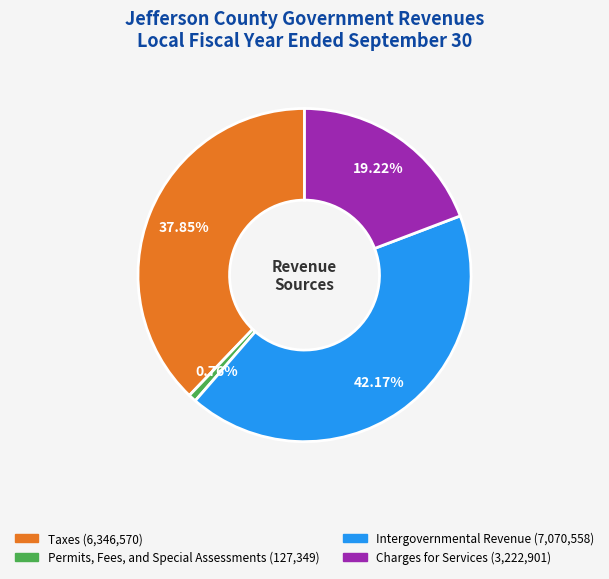

Is Taxes the majority of the pie?

No